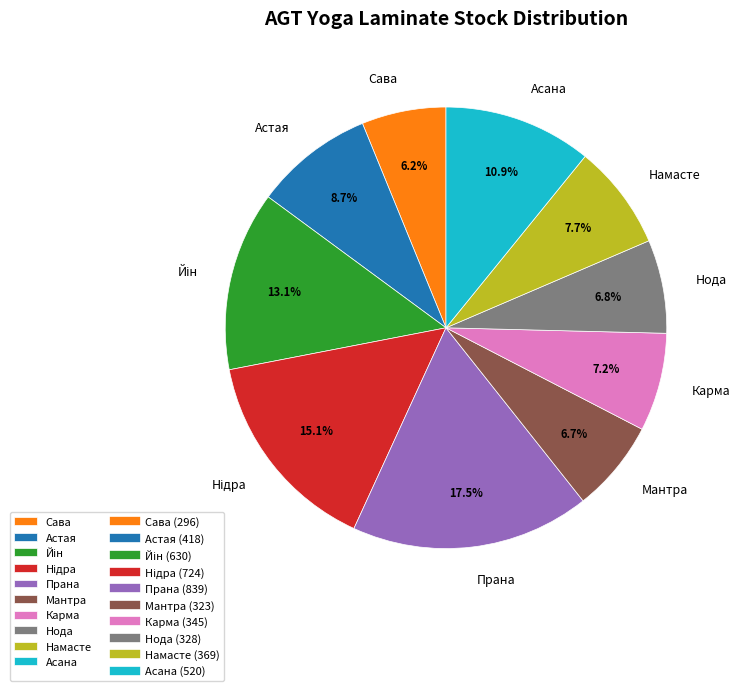

To the nearest percent, what is the difference between the largest and smallest slice percentages?

11%